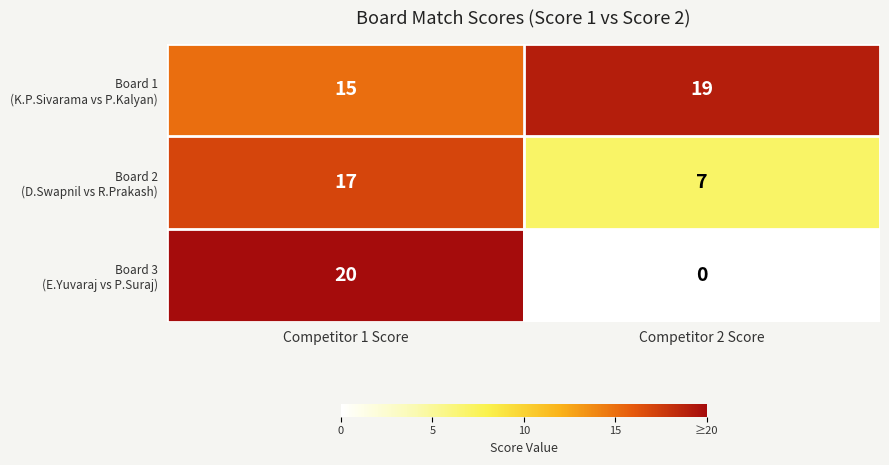

Which label corresponds to the smallest value in the chart?

Competitor 2 Score